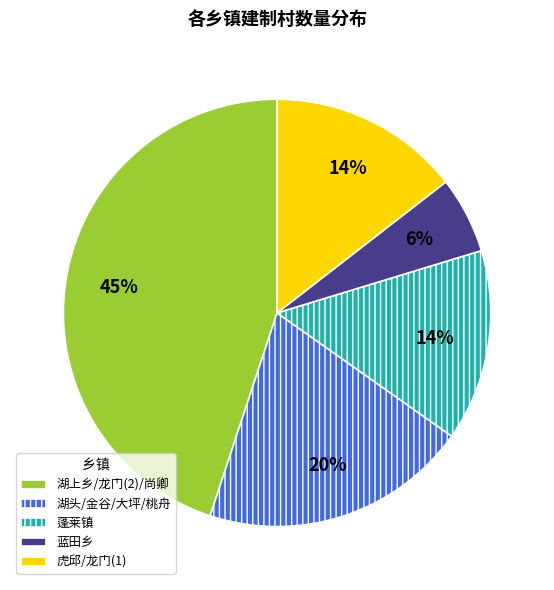

To the nearest percent, what is the difference between the largest and smallest slice percentages?

39%